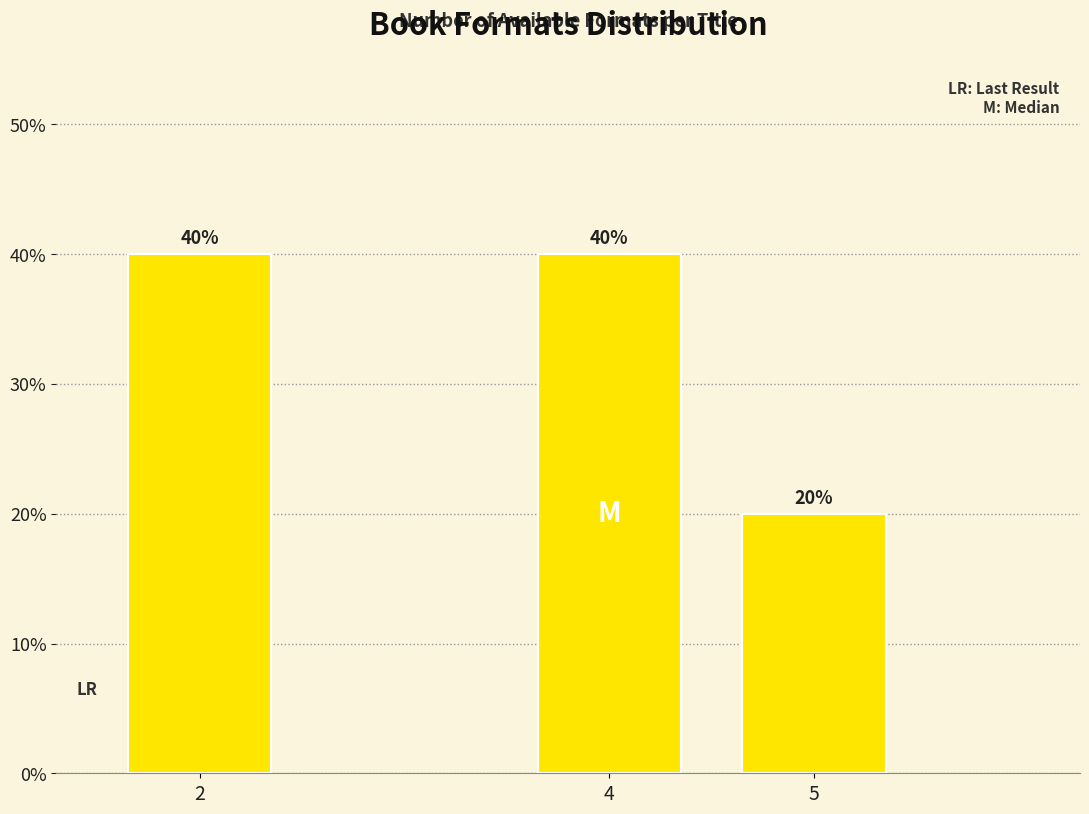

Reading left to right, list all the values displayed in this chart.

40	40	20